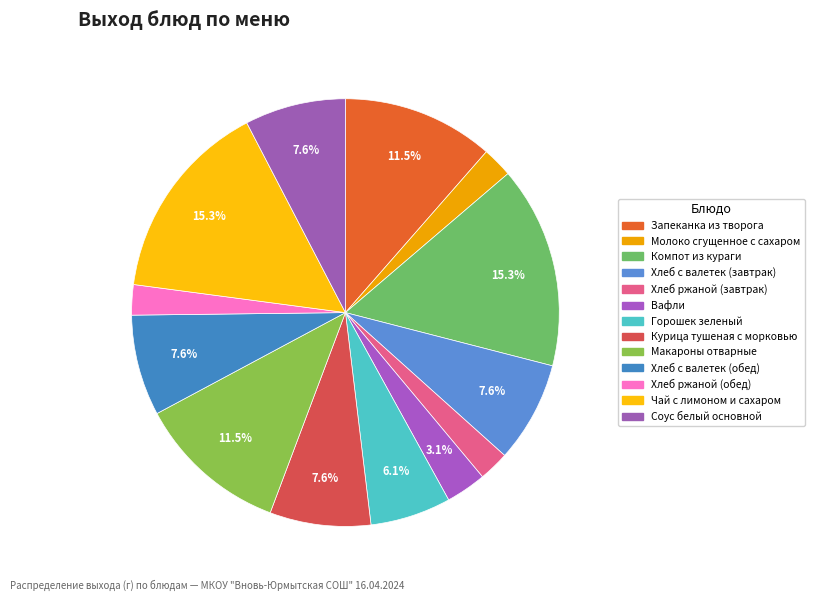

How many slices are in this pie chart?

13